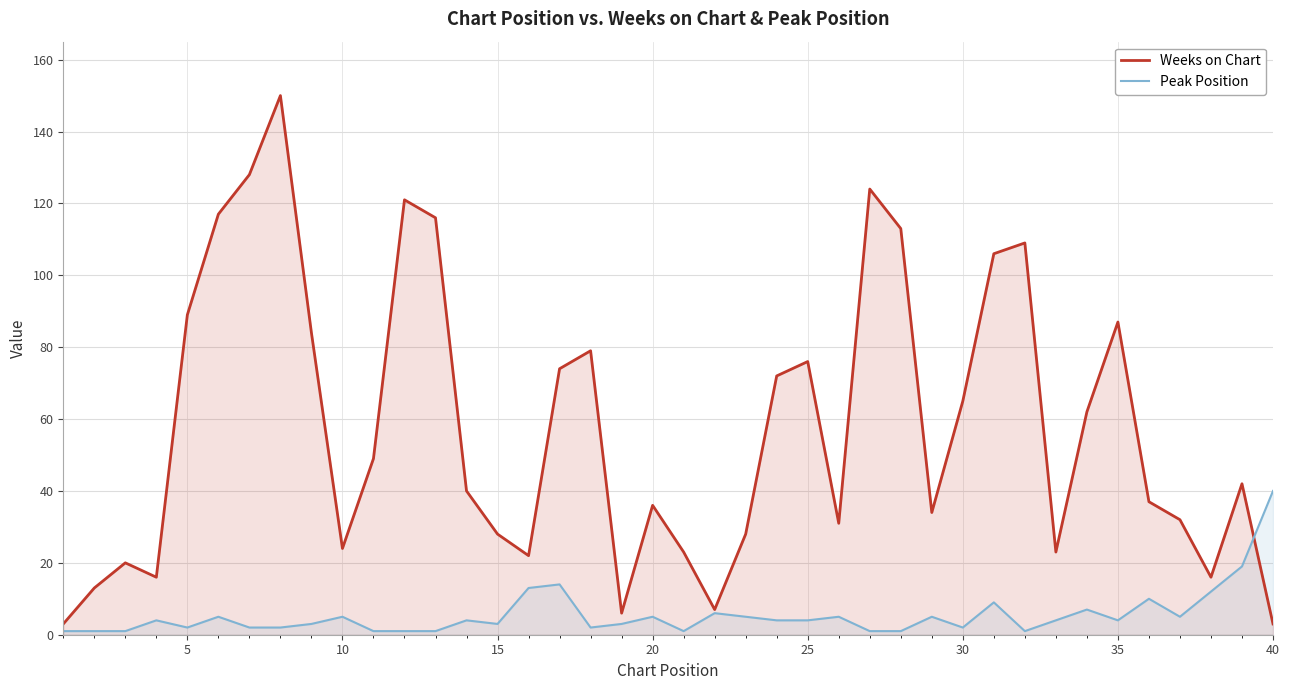

Which series has the widest spread of values?

Weeks on Chart